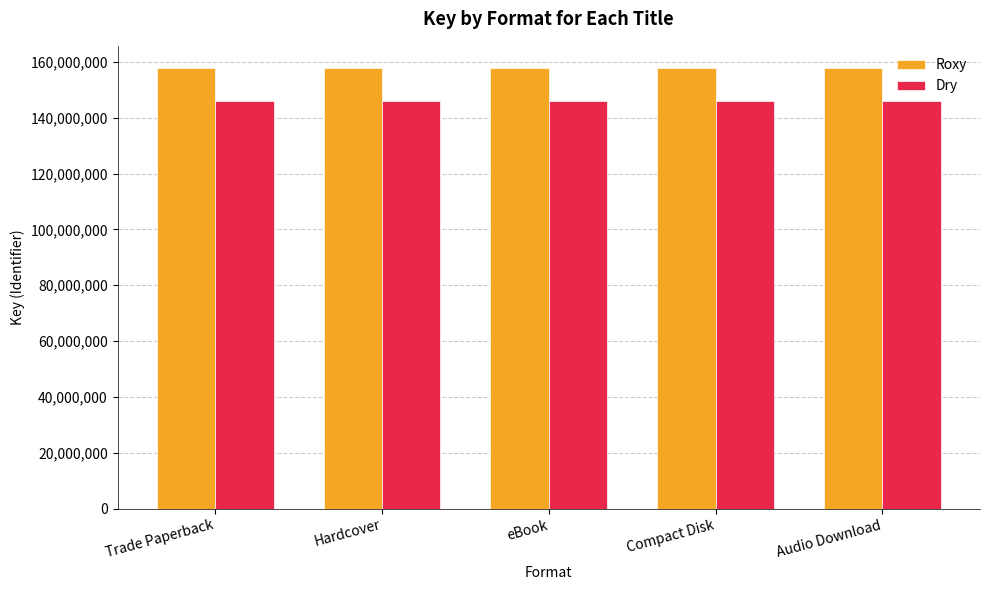

What are all the series names shown in the legend?

Roxy, Dry